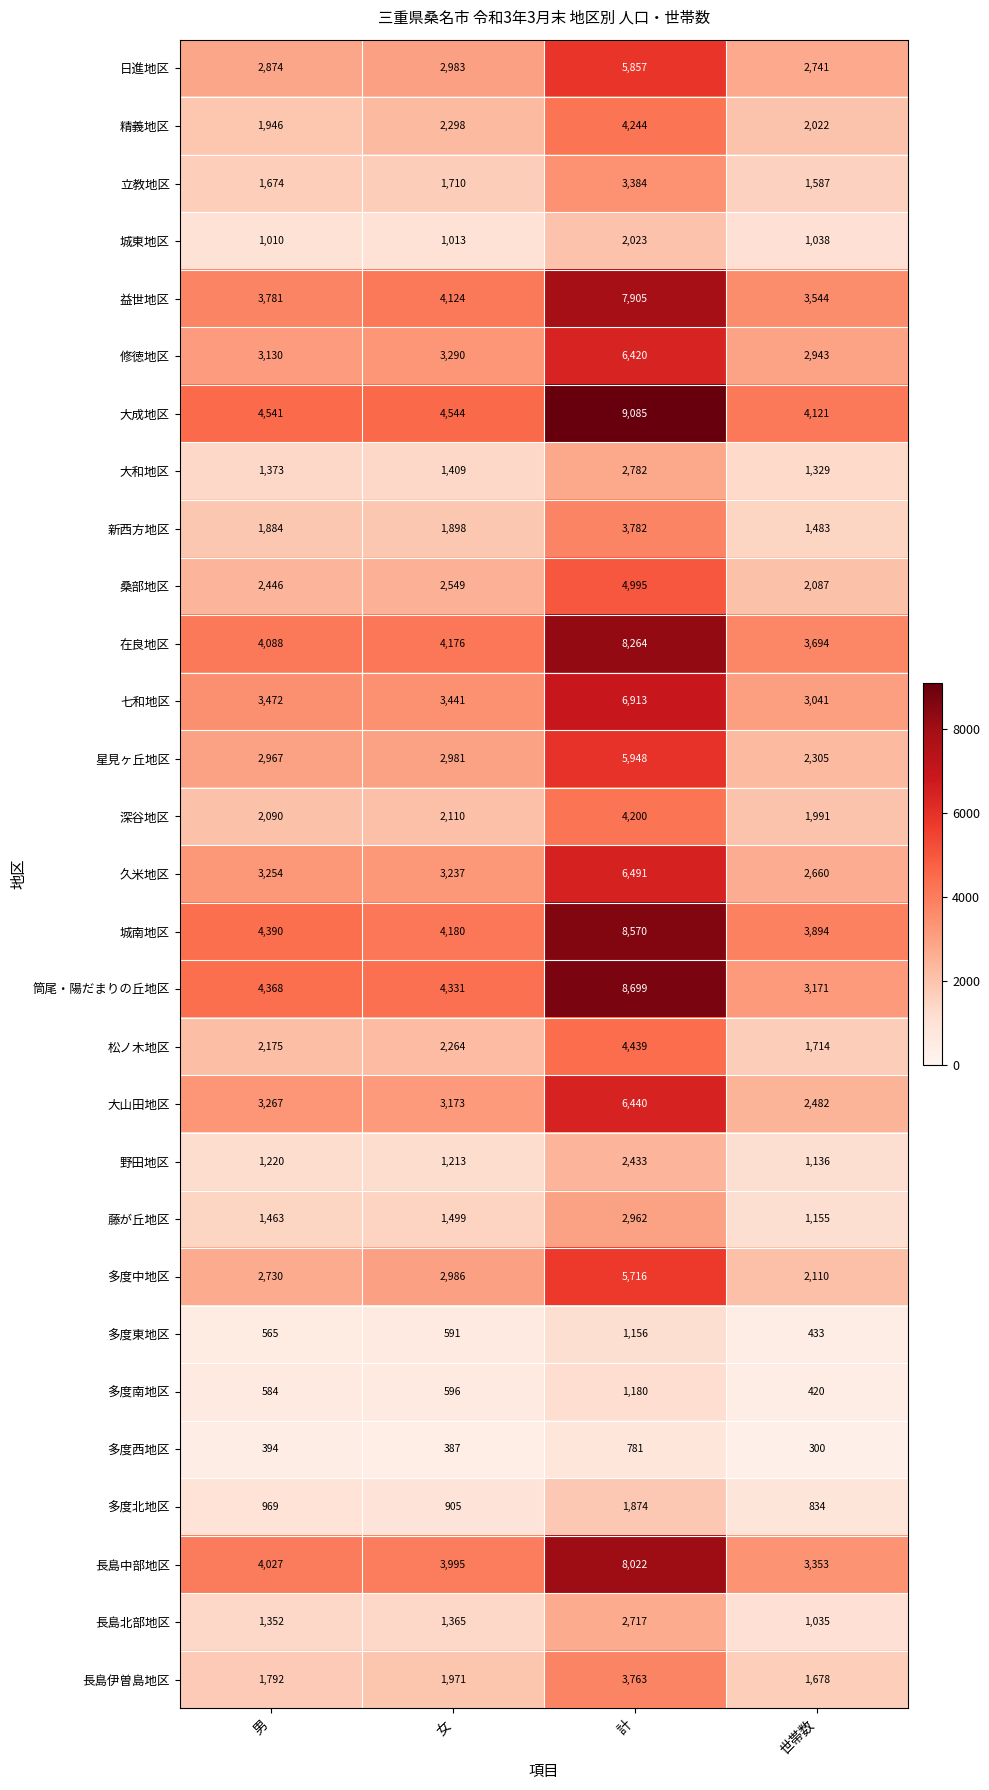

What is the total value across all series at 計?

141045